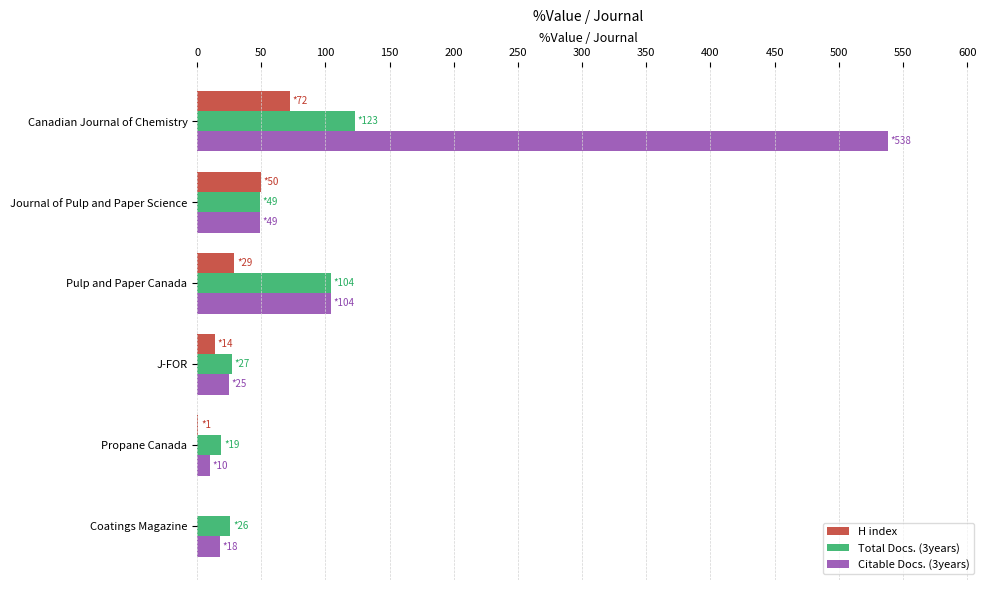

Is it true that Citable Docs. (3years) equals 538 at Canadian Journal of Chemistry?

True